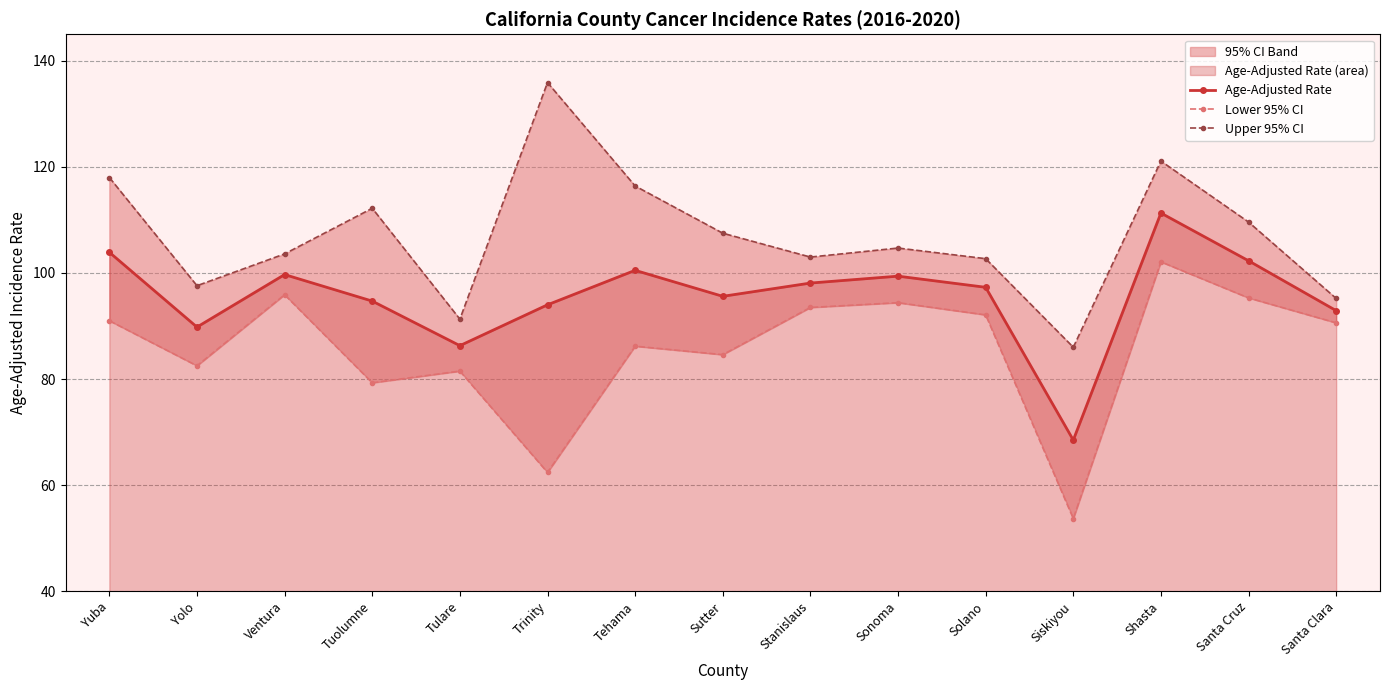

True or false: Upper 95% CI and Age-Adjusted Rate cross at least once.

False